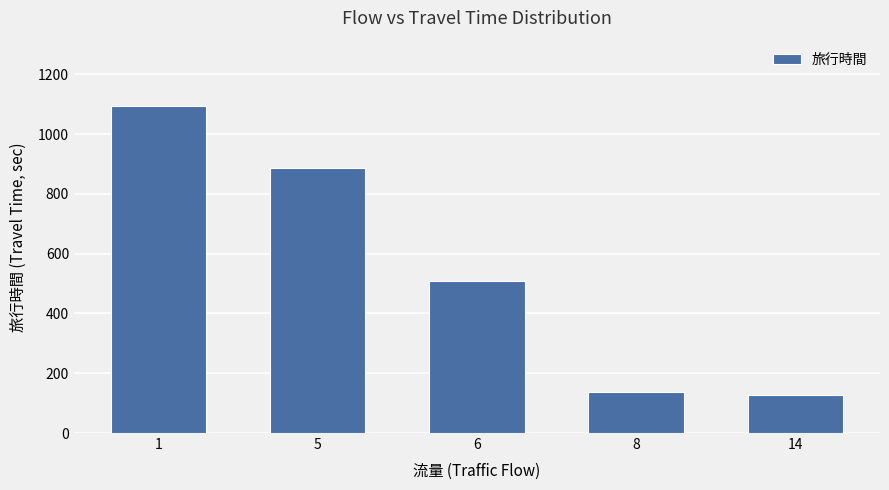

Reading left to right, extract all data points from this chart.

1093.6	885.3	508.8	136.5	128.0